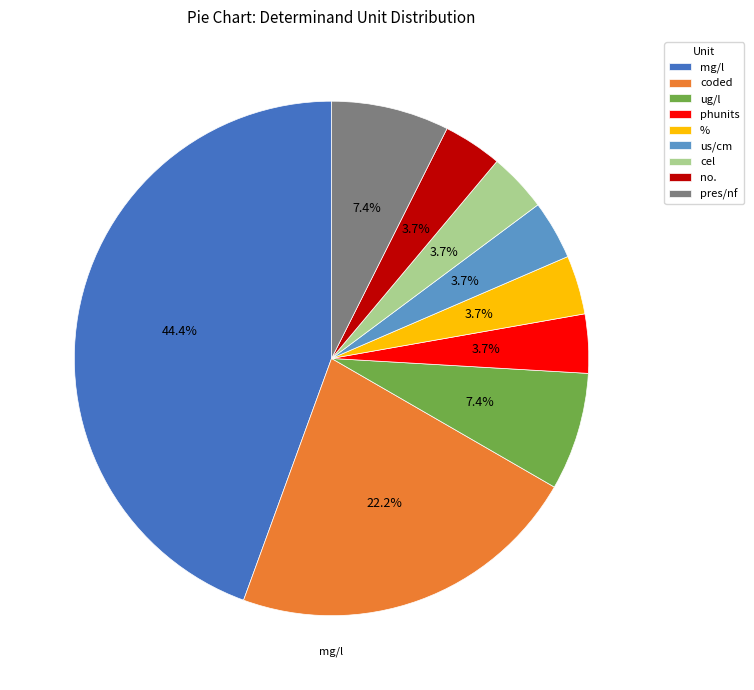

Is there a majority slice in this chart?

No